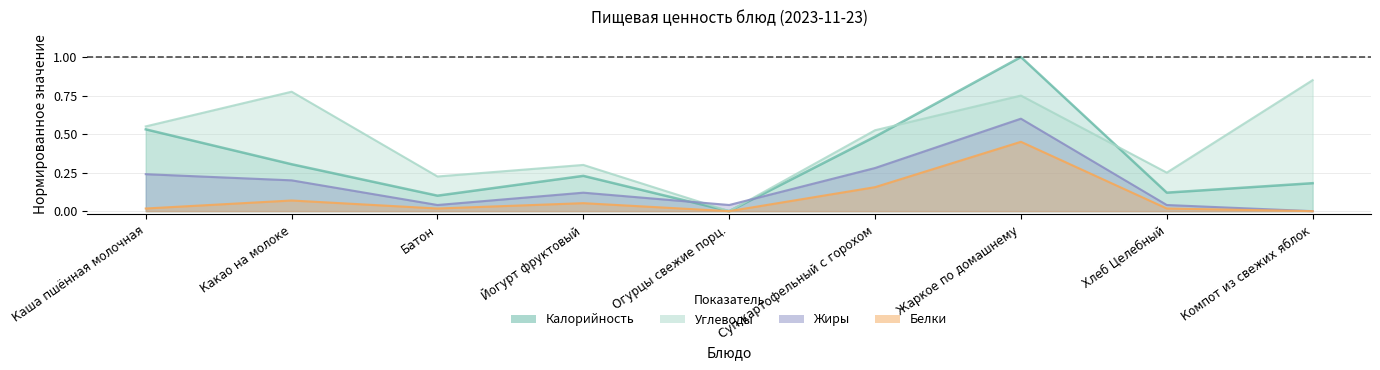

Is it true that Калорийность equals 0.3 at Какао на молоке?

True